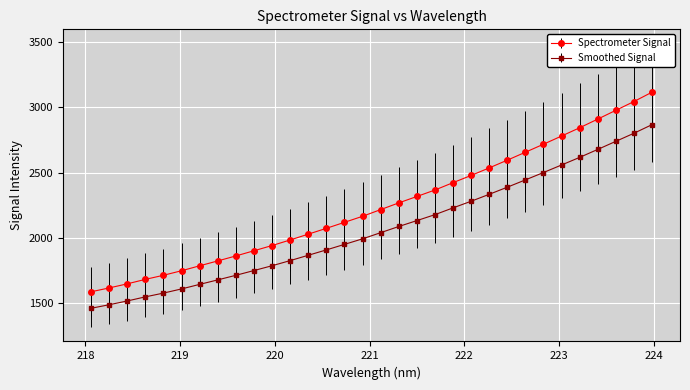

Rank the series by their maximum value, from highest to lowest.

Spectrometer Signal, Smoothed Signal